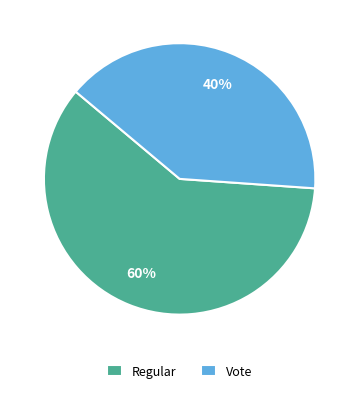

To the nearest percent, what portion does Regular represent?

60%